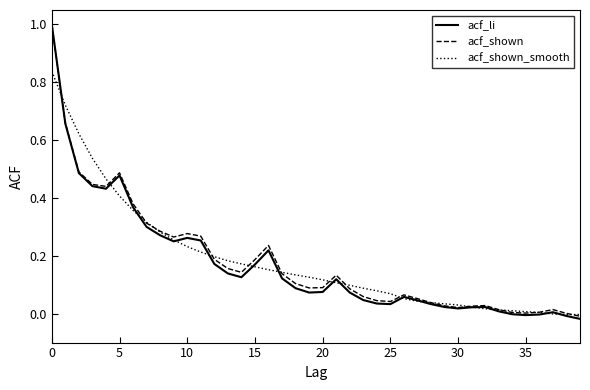

Which series has the largest range (max minus min)?

acf_li